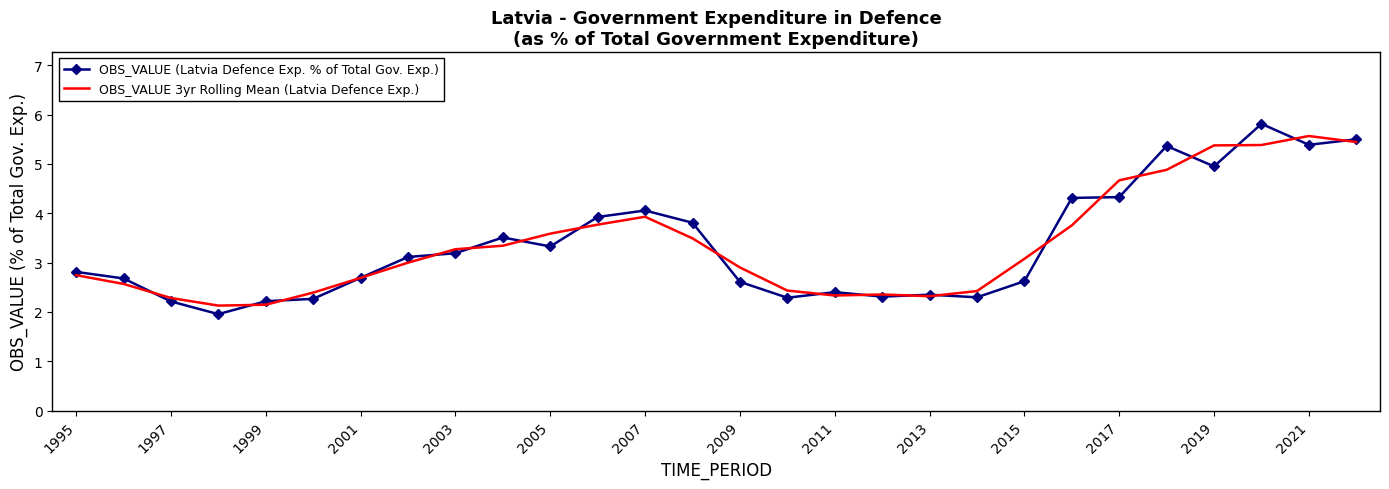

What is the maximum value shown in the chart?

5.8